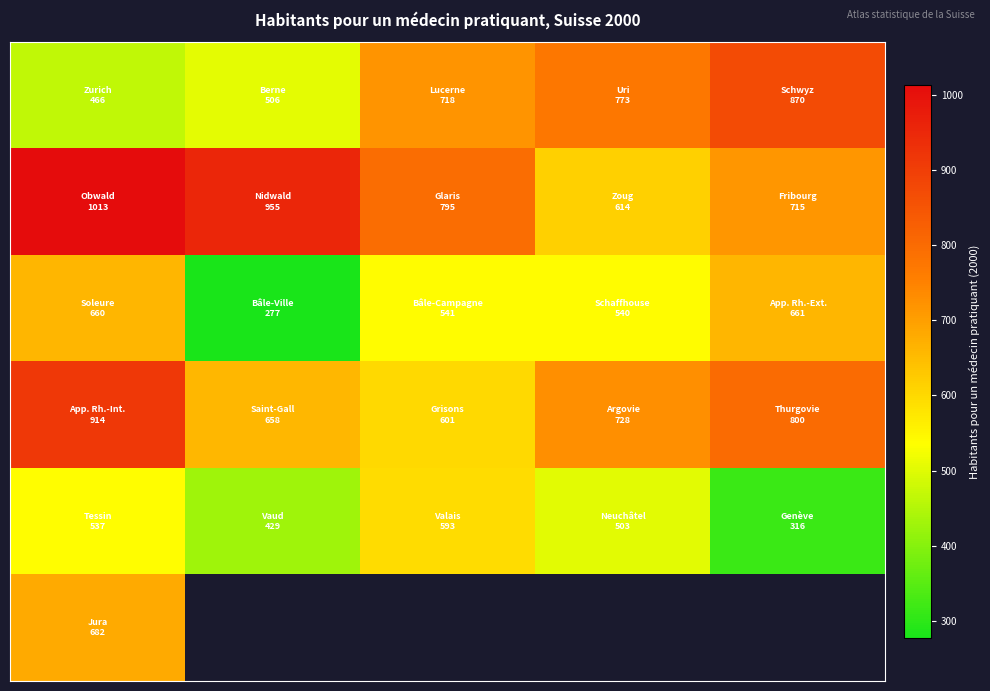

At how many categories does at least one series exceed 305?

5